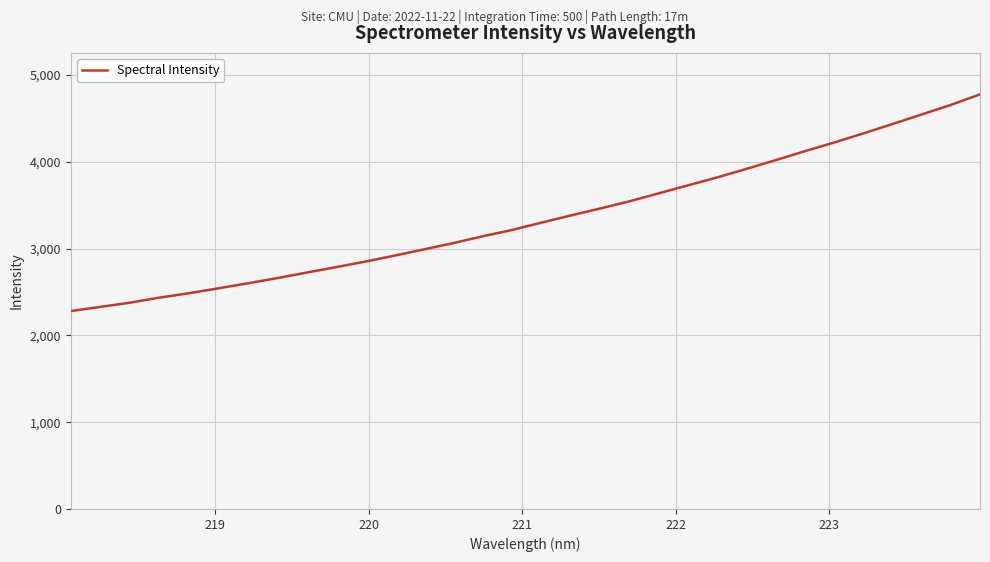

What is the minimum value shown in the chart?

2279.8